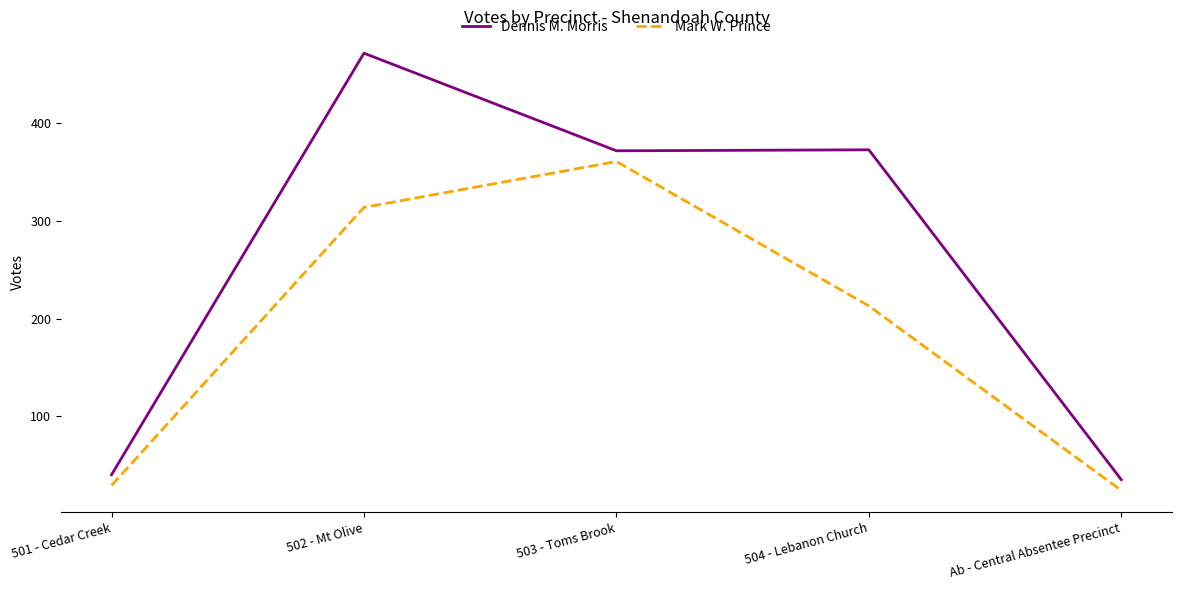

What value does the Dennis M. Morris series have at 501 - Cedar Creek, to the nearest 5?

40